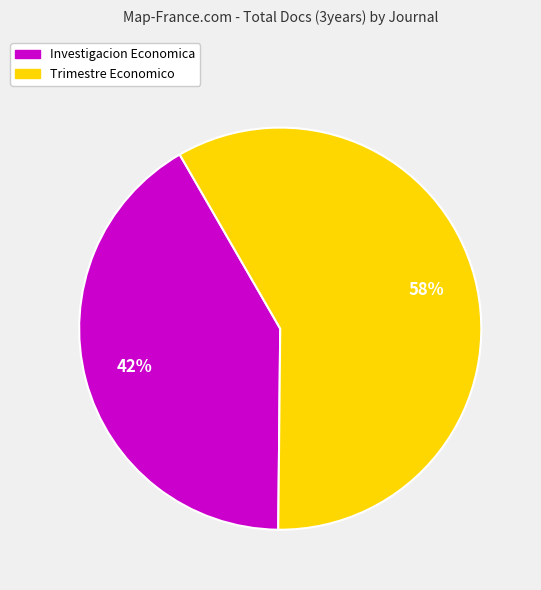

What is the largest slice in the pie chart?

Trimestre Economico